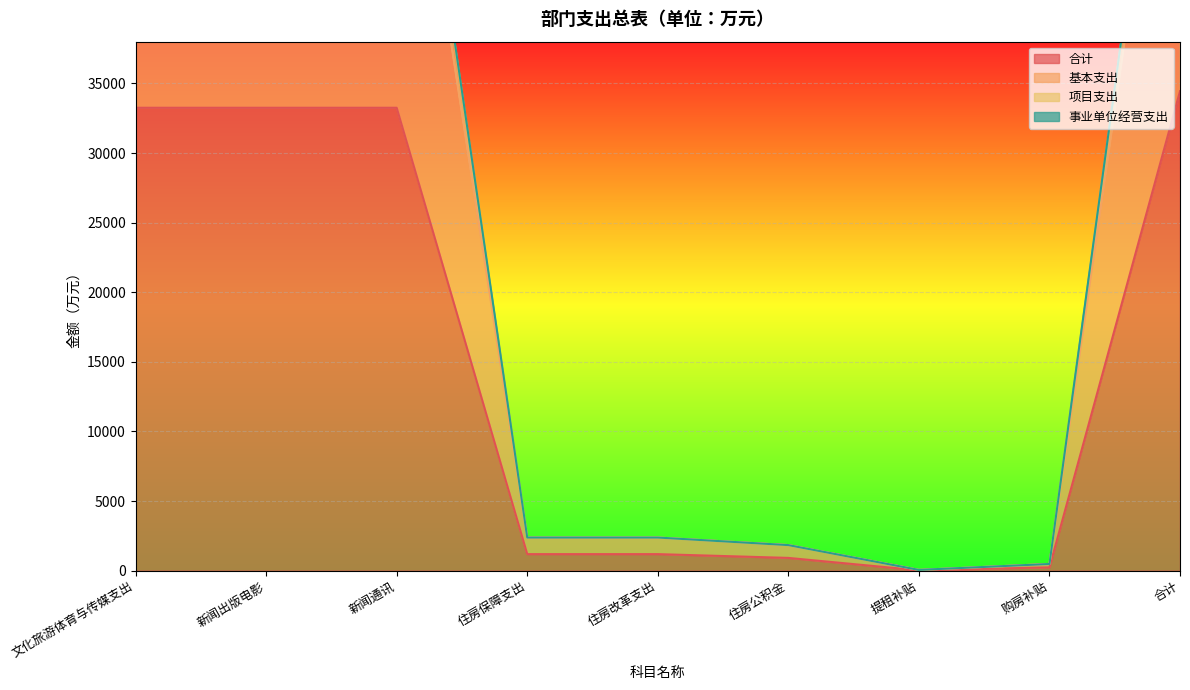

The 事业单位经营支出 series shows 68688.2 at 合计. True or false?

True